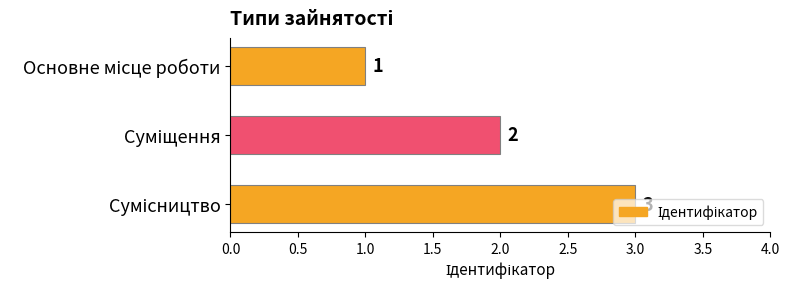

What is the maximum value shown in the chart?

3